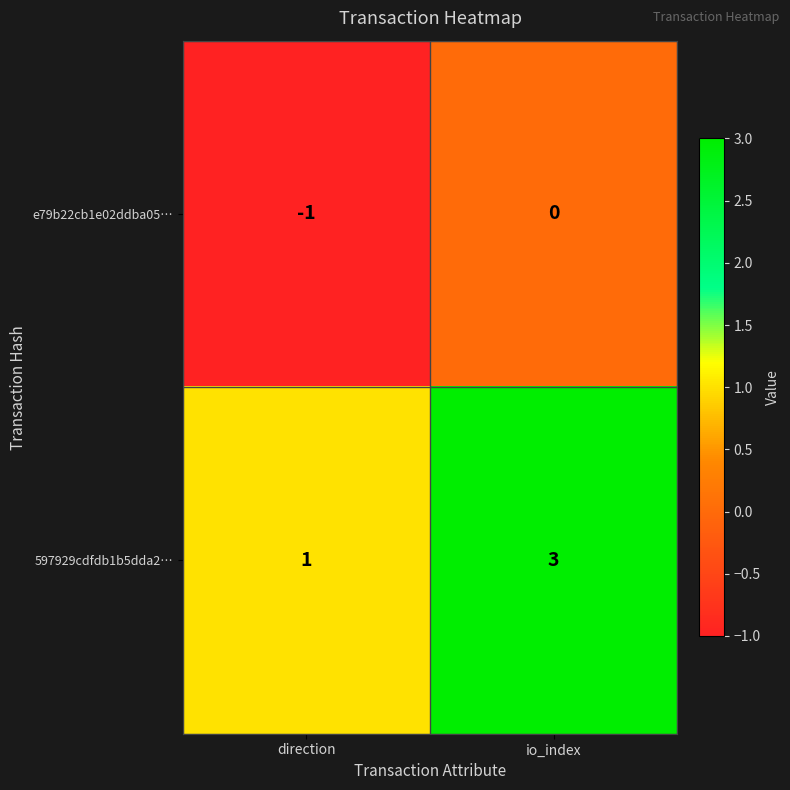

What value does the 597929cdfdb1b5dda2… series have at io_index?

3